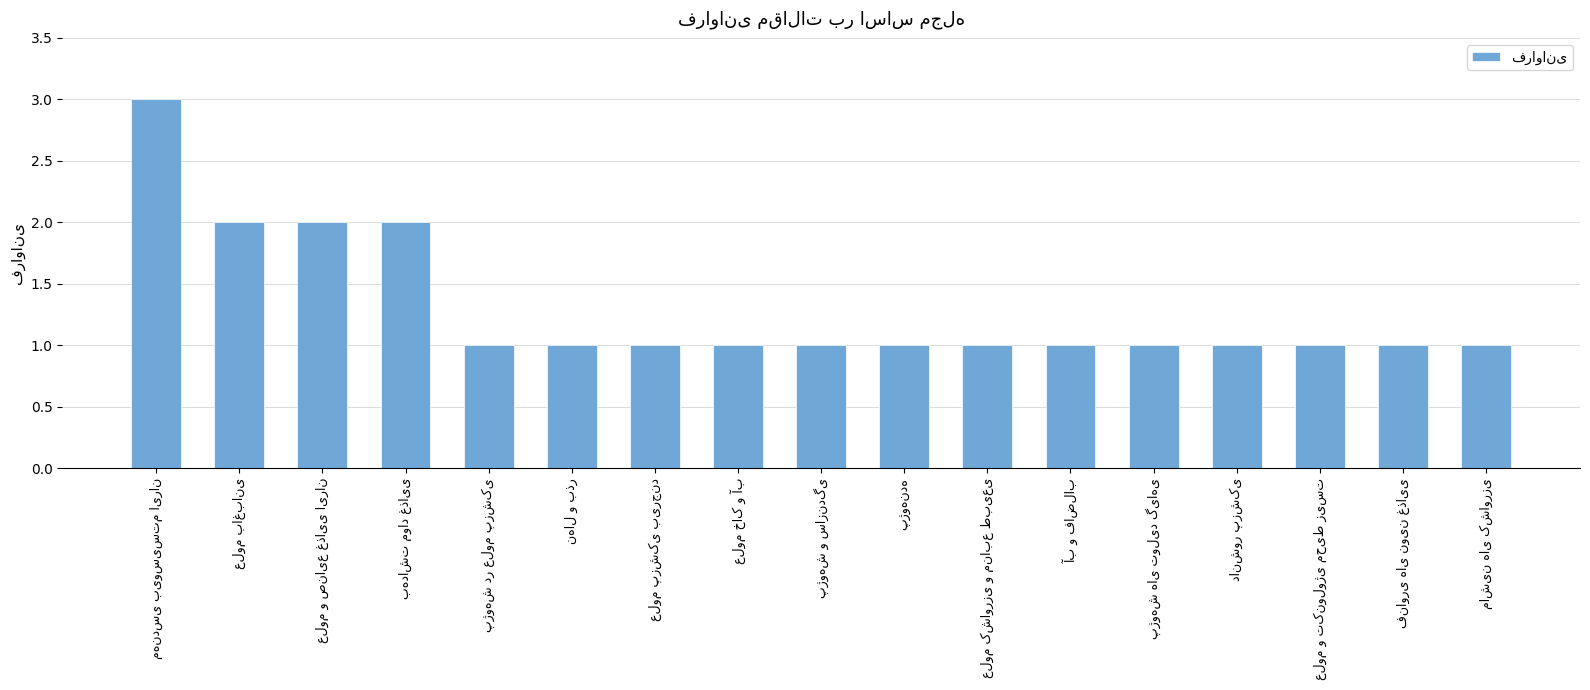

What is the maximum value shown in the chart?

3